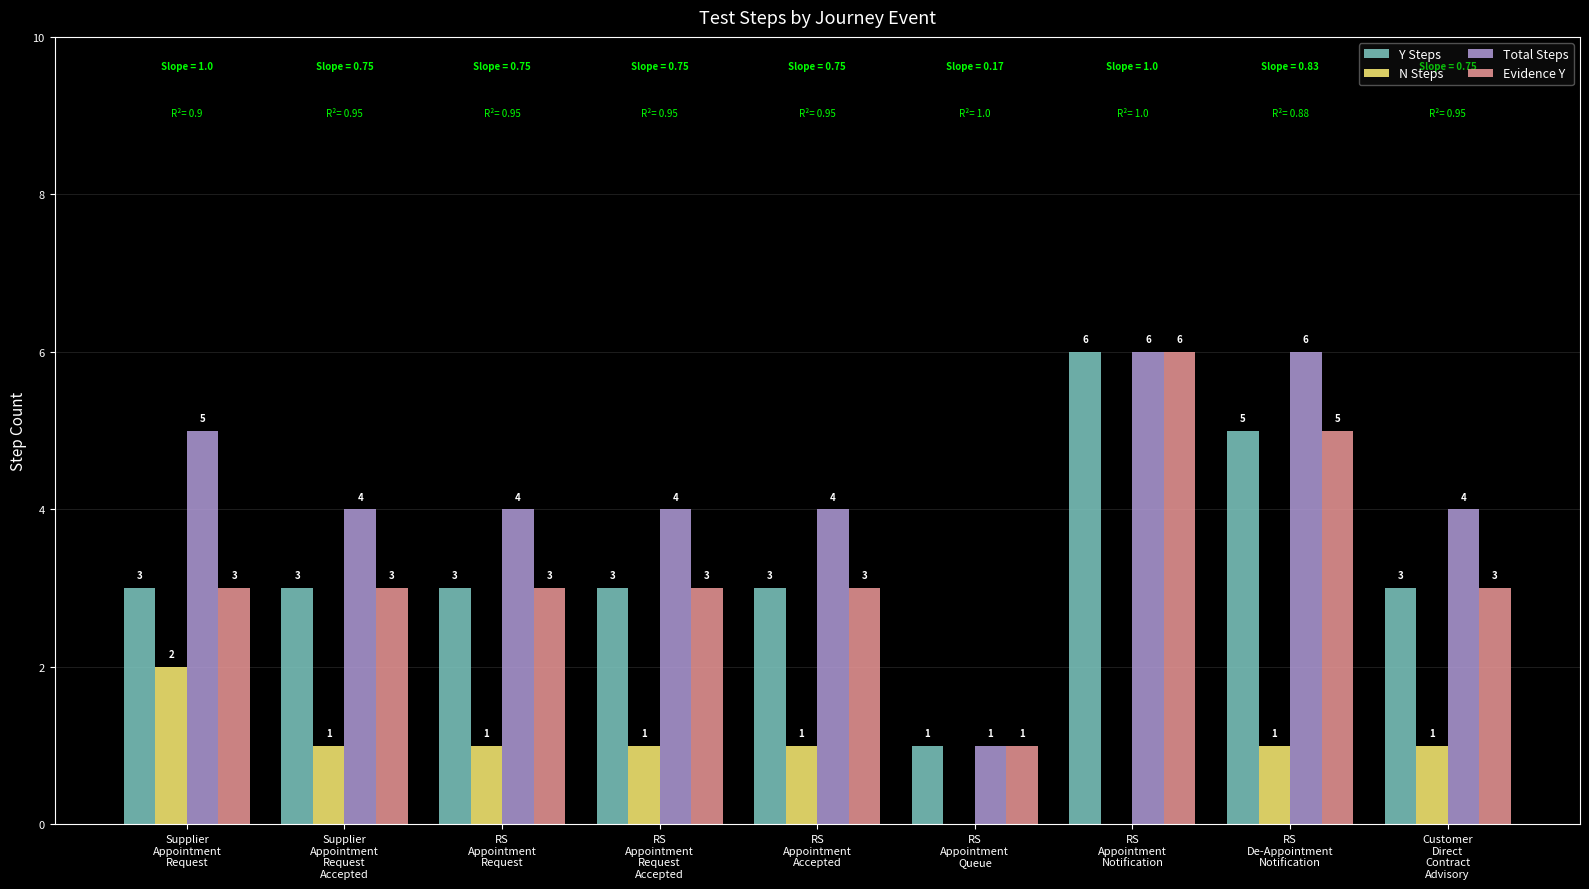

What is the difference between the Y Steps values at RS
Appointment
Accepted and RS
De-Appointment
Notification?

2